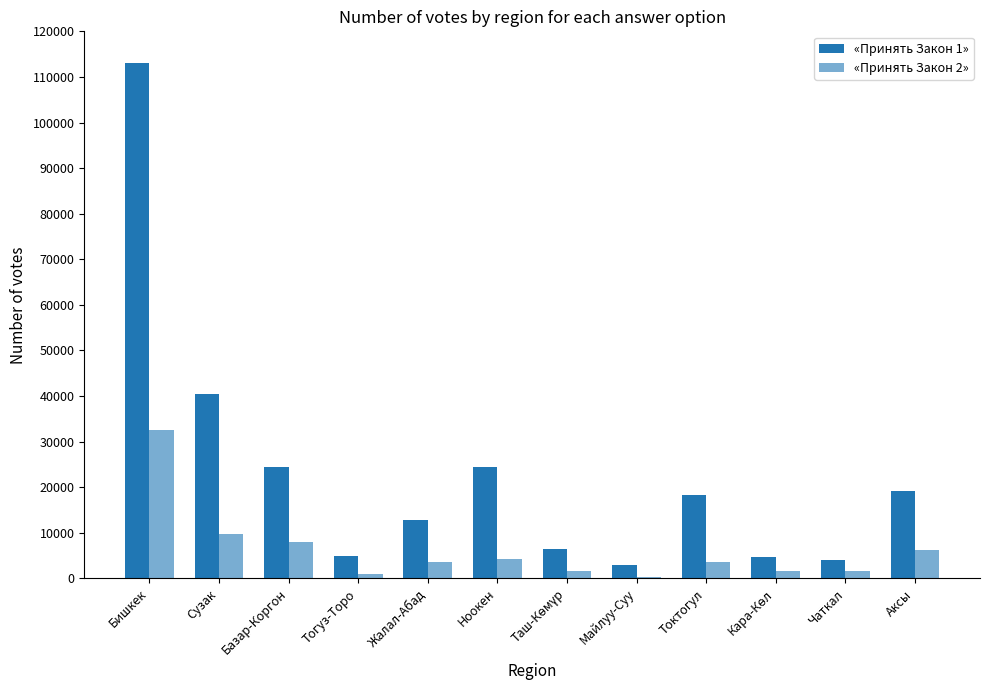

Reading left to right, list all the values displayed in this chart.

«Принять Закон 1»: Бишкек=113158	Сузак=40343	Базар-Коргон=24391	Тогуз-Торо=4804	Жалал-Абад=12851	Ноокен=24318	Таш-Көмүр=6355	Майлуу-Суу=3005	Токтогул=18384	Кара-Көл=4768	Чаткал=4083	Аксы=19237
«Принять Закон 2»: Бишкек=32616	Сузак=9674	Базар-Коргон=7889	Тогуз-Торо=876	Жалал-Абад=3518	Ноокен=4254	Таш-Көмүр=1564	Майлуу-Суу=294	Токтогул=3626	Кара-Көл=1580	Чаткал=1573	Аксы=6259